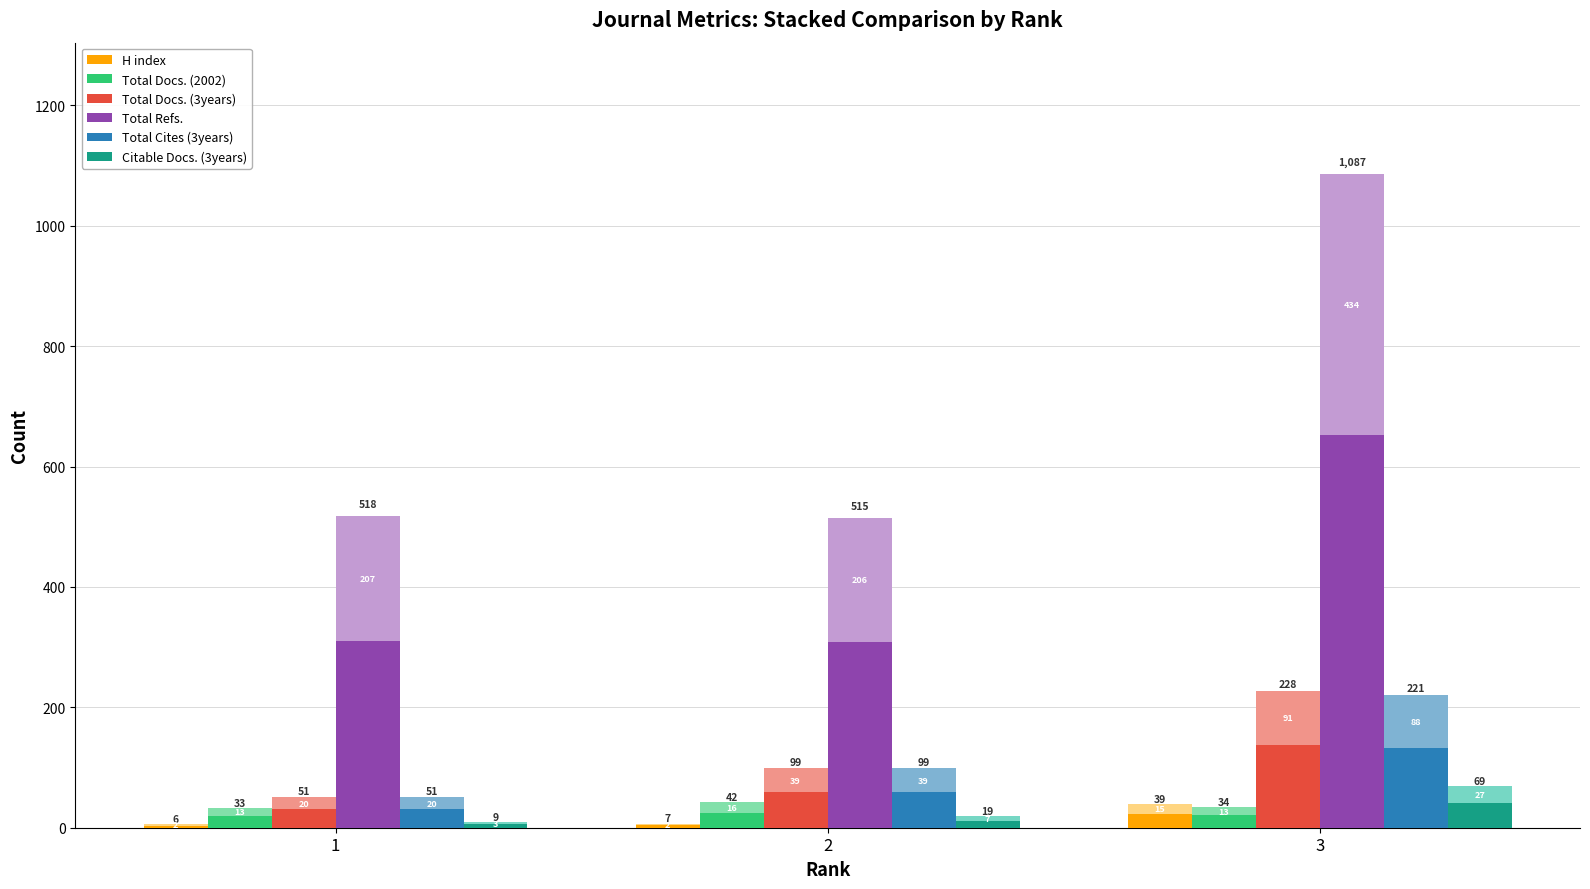

Which series has the largest range (max minus min)?

Total Refs.